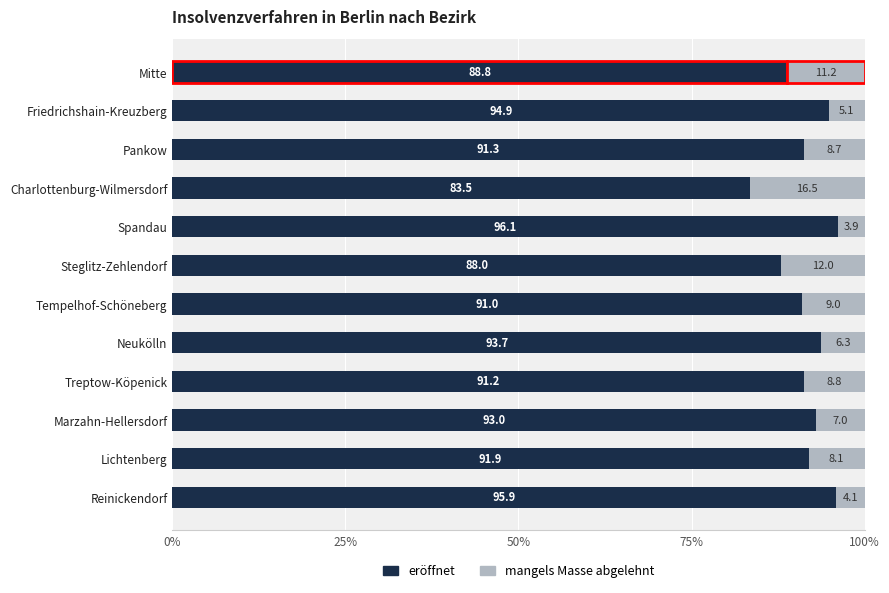

Which category has the highest value in the eröffnet series?

Spandau